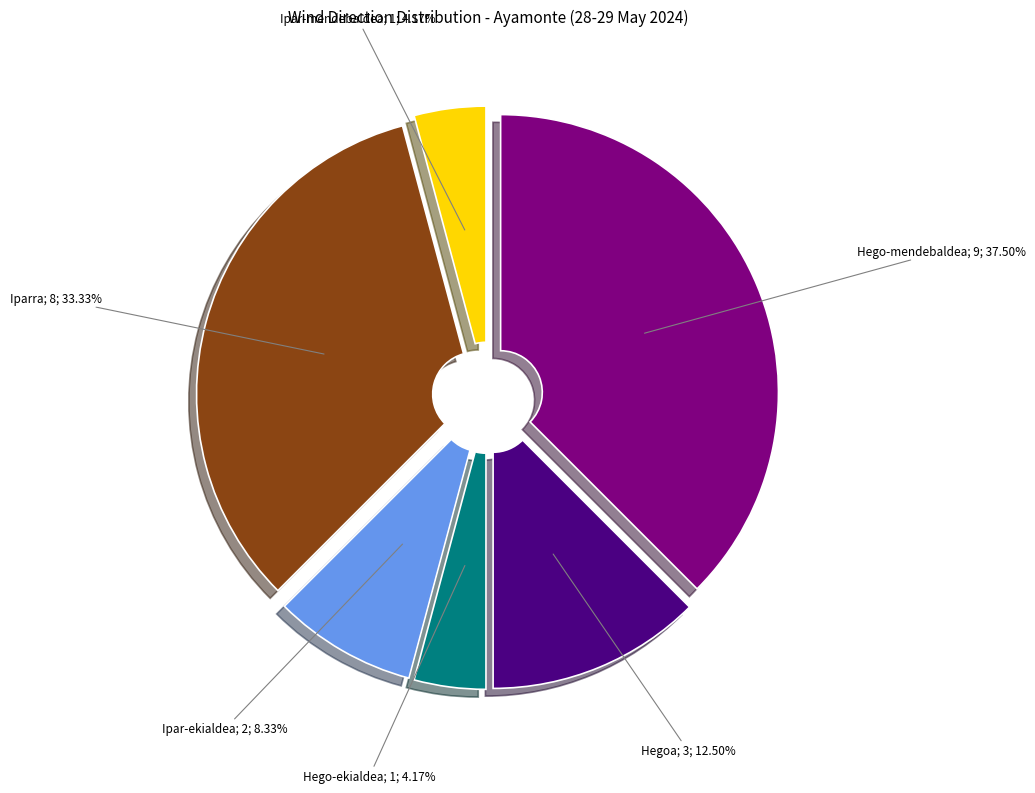

Does any single category account for the majority?

No